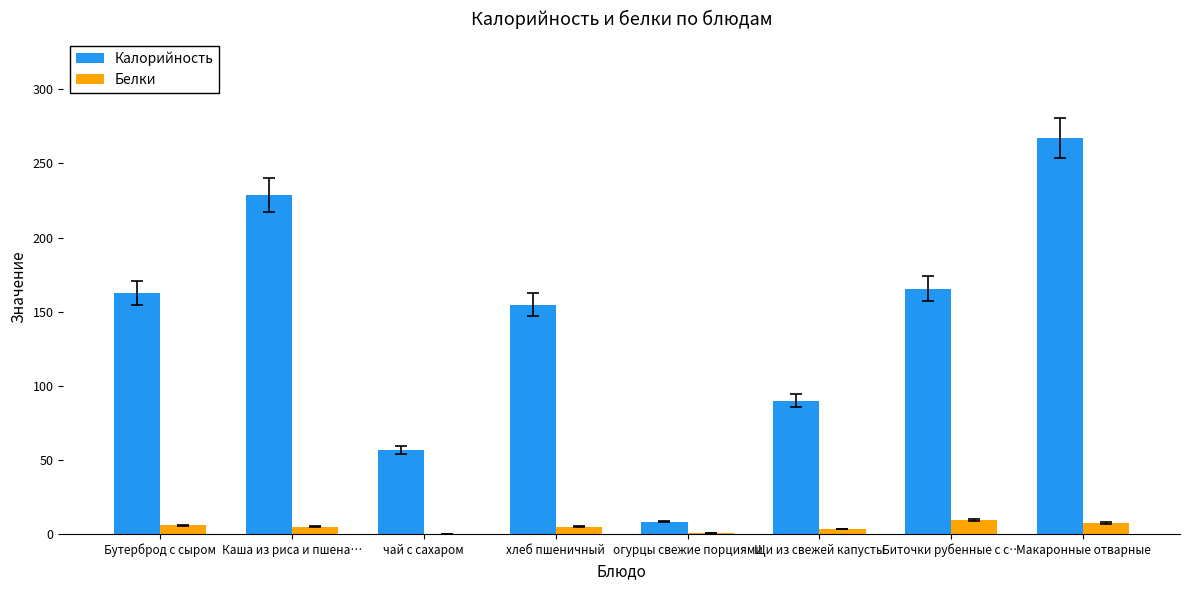

Between чай с сахаром and Щи из свежей капусты, which series saw the biggest shift?

Калорийность